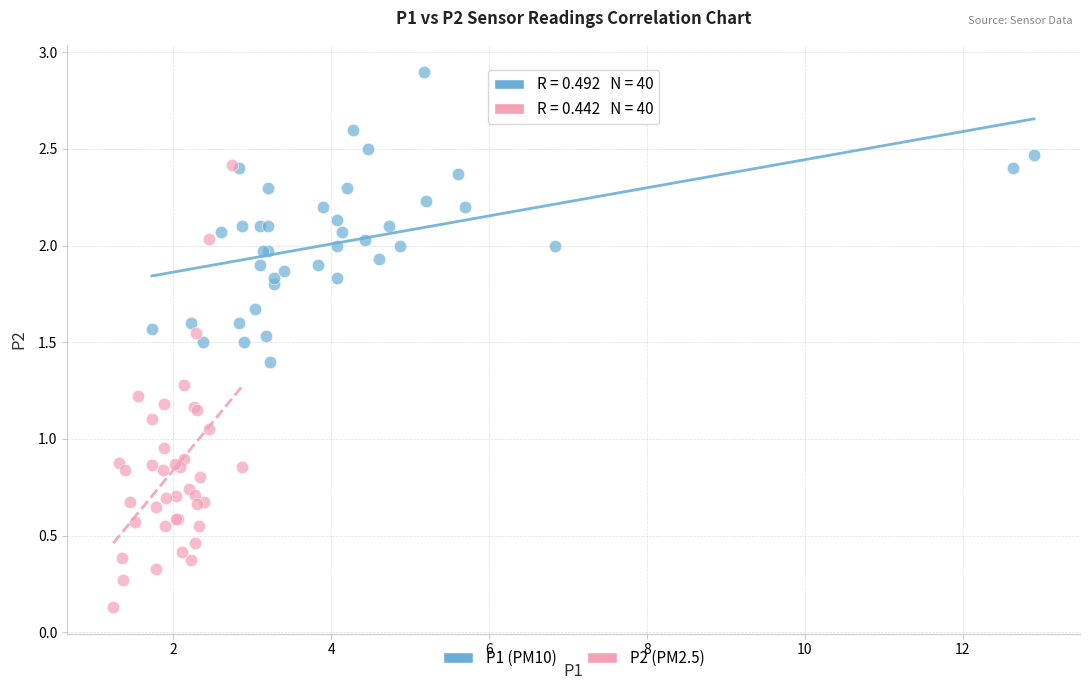

Which series reaches the minimum Y coordinate?

P2 (PM2.5)